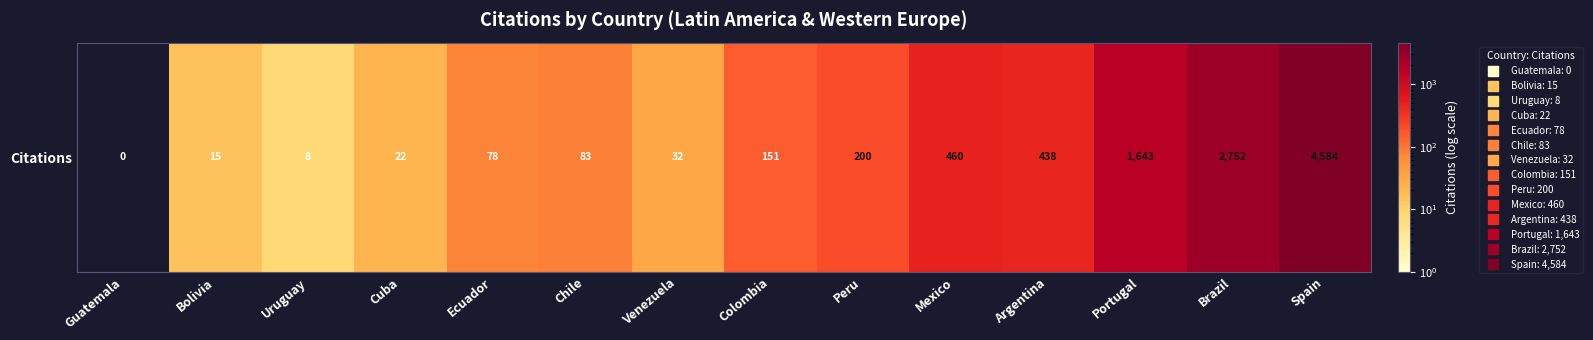

How many positive values are there?

13